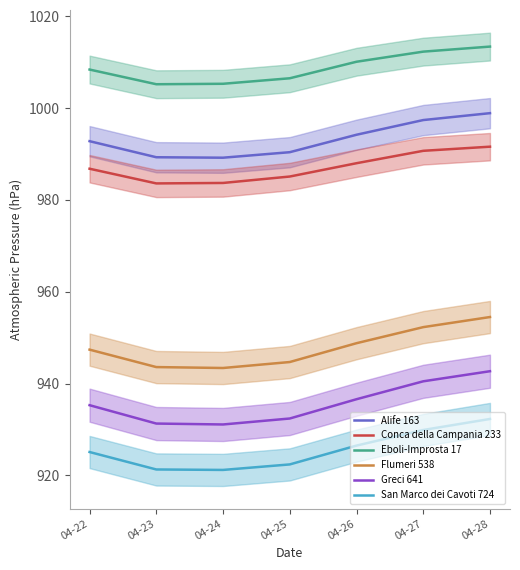

What is the total value across all series at 04-28?

5833.4